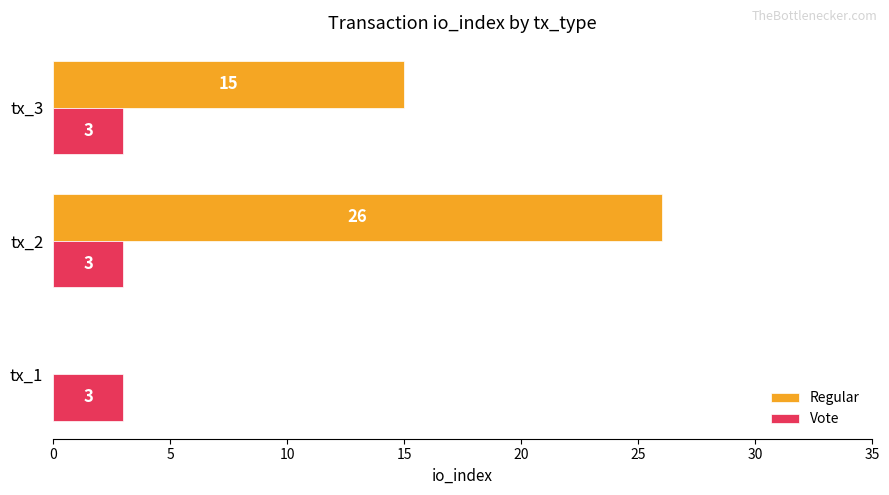

Between tx_2 and tx_3, which series saw the biggest shift?

Regular